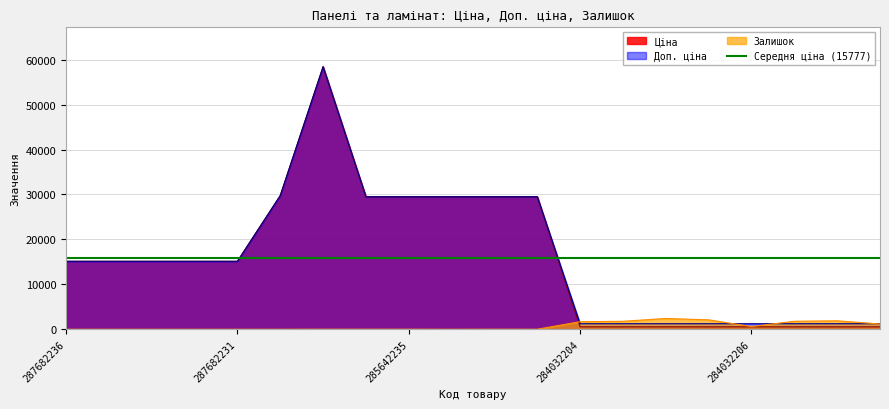

Count the number of categories in the chart.

20